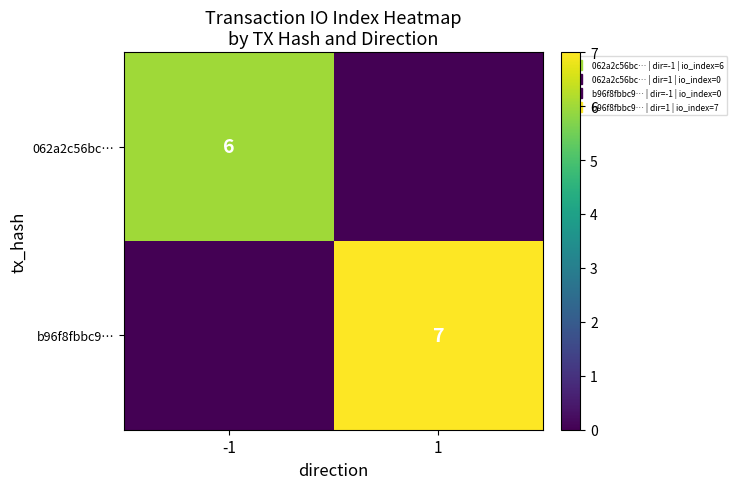

Which series has the largest range (max minus min)?

b96f8fbbc9…